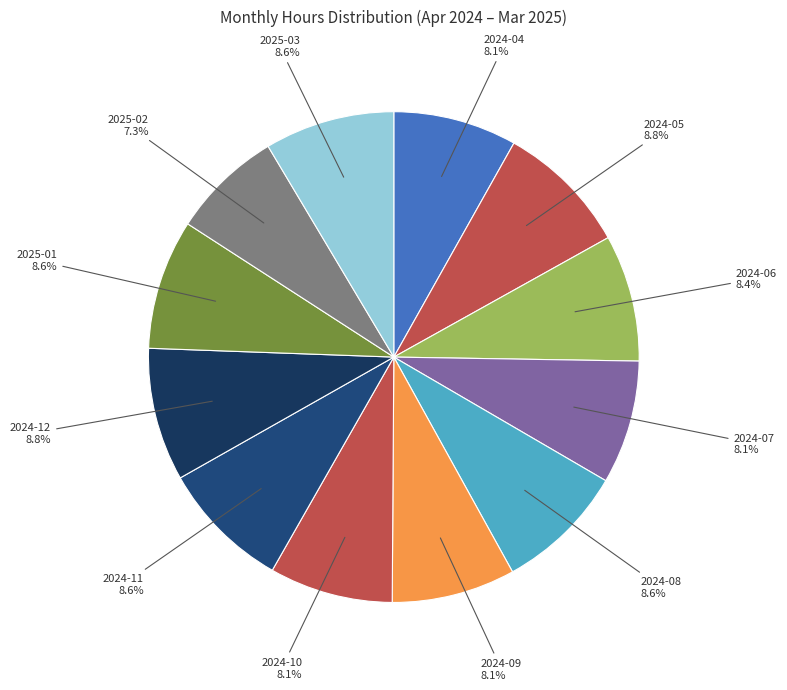

To the nearest percent, what is the average slice percentage?

8%